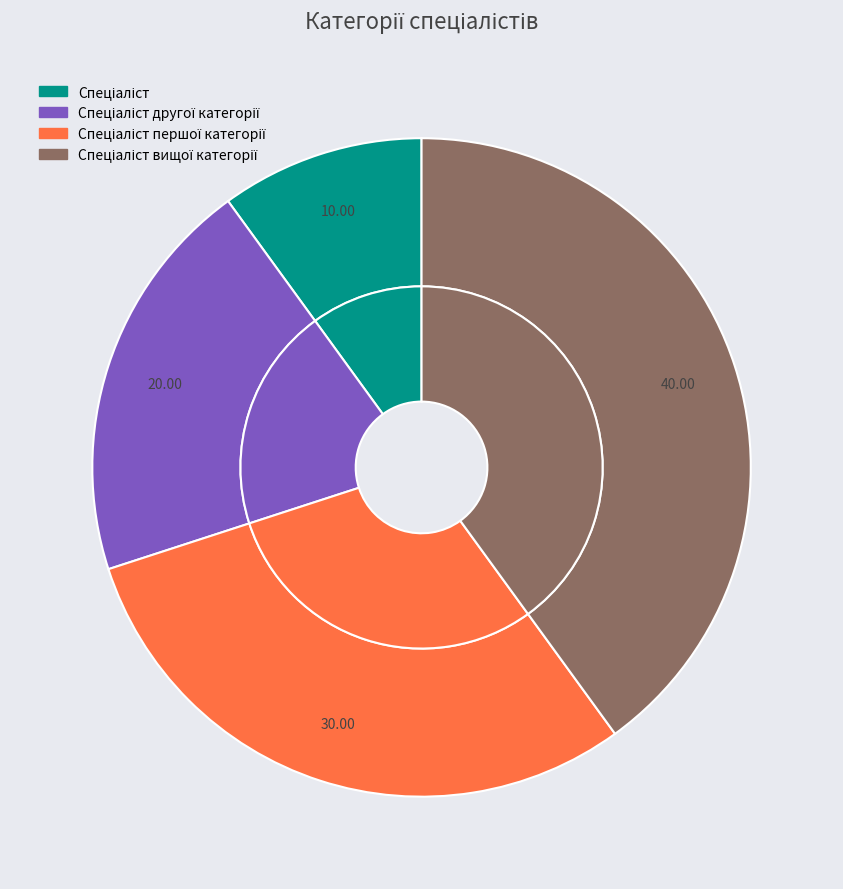

Does any single category account for the majority?

No